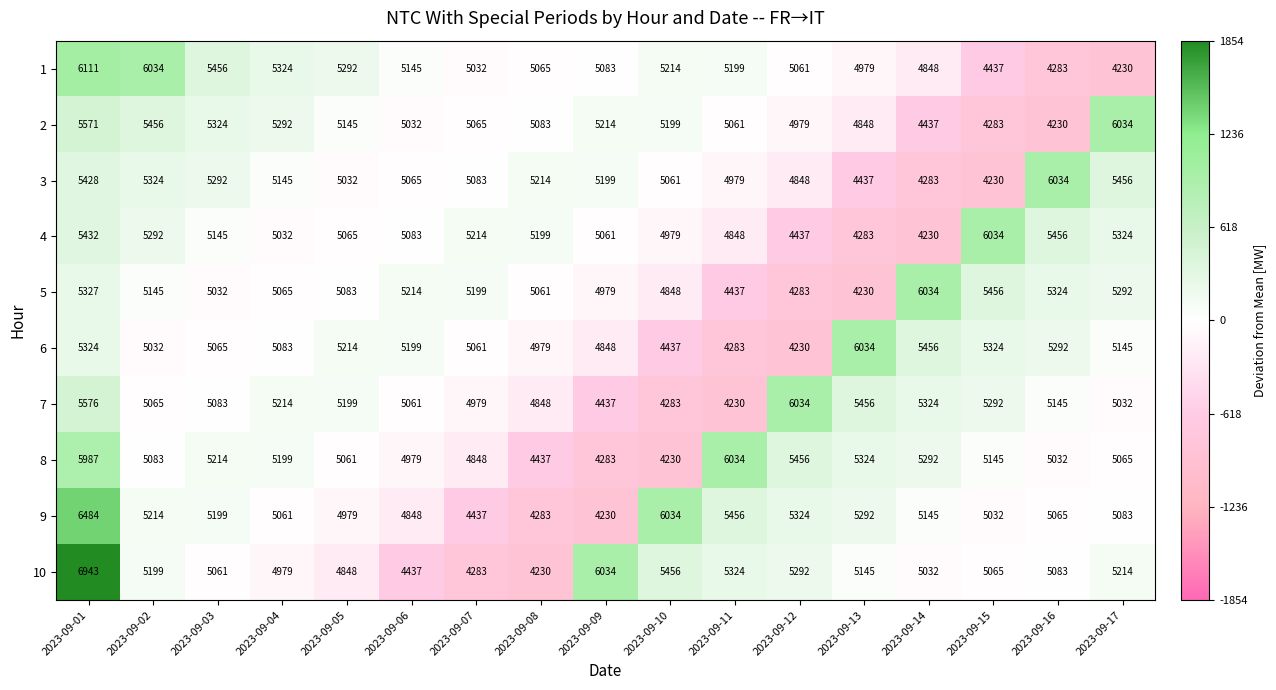

How many data points does each series have?

17